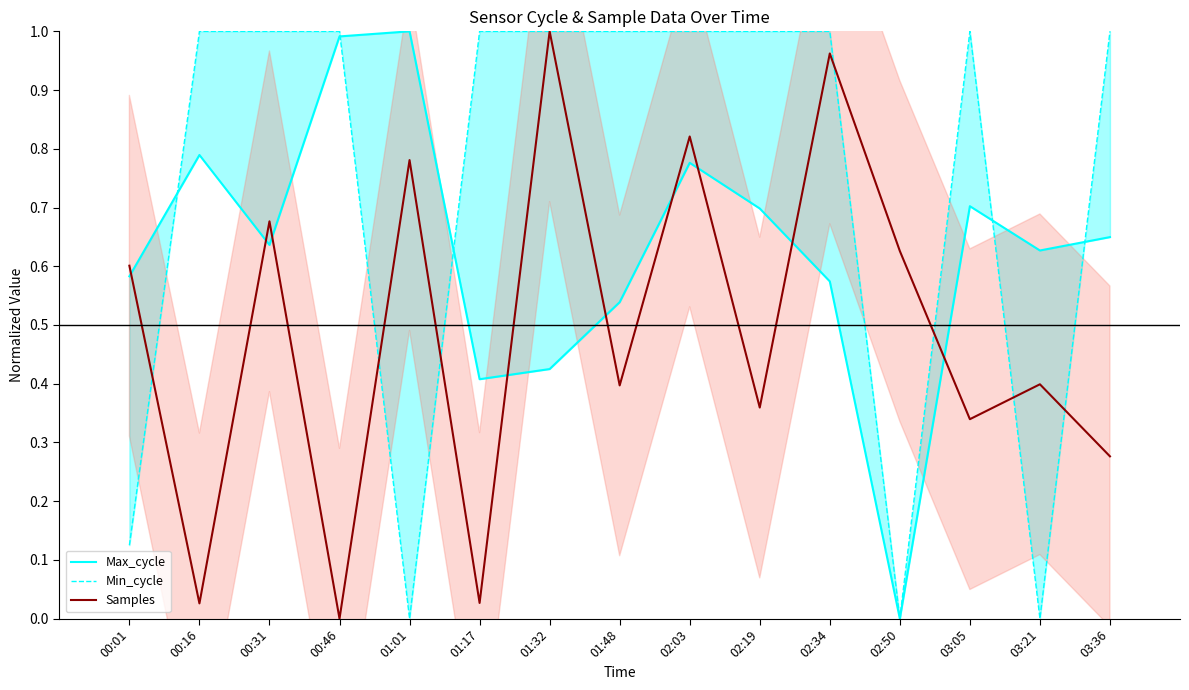

At 00:31, list the series in order from largest to smallest.

Min_cycle, Samples, Max_cycle